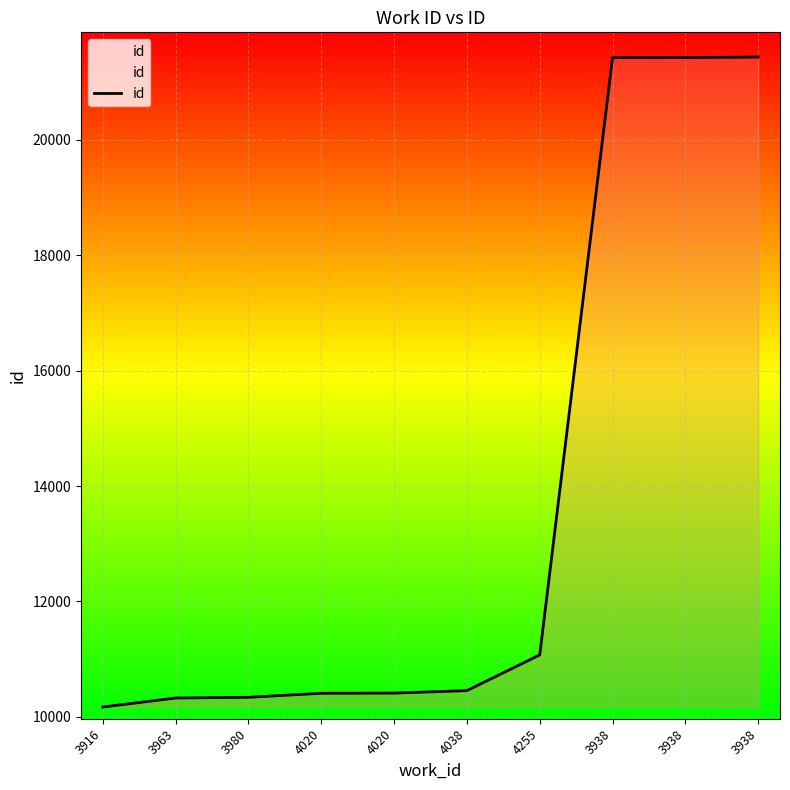

The chart shows a value of 14048 at 3938. True or false?

False